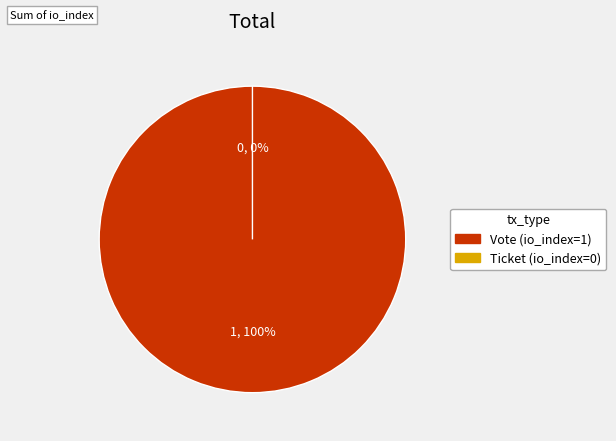

What is the change in value from Vote (io_index=1) to Ticket (io_index=0)?

-1